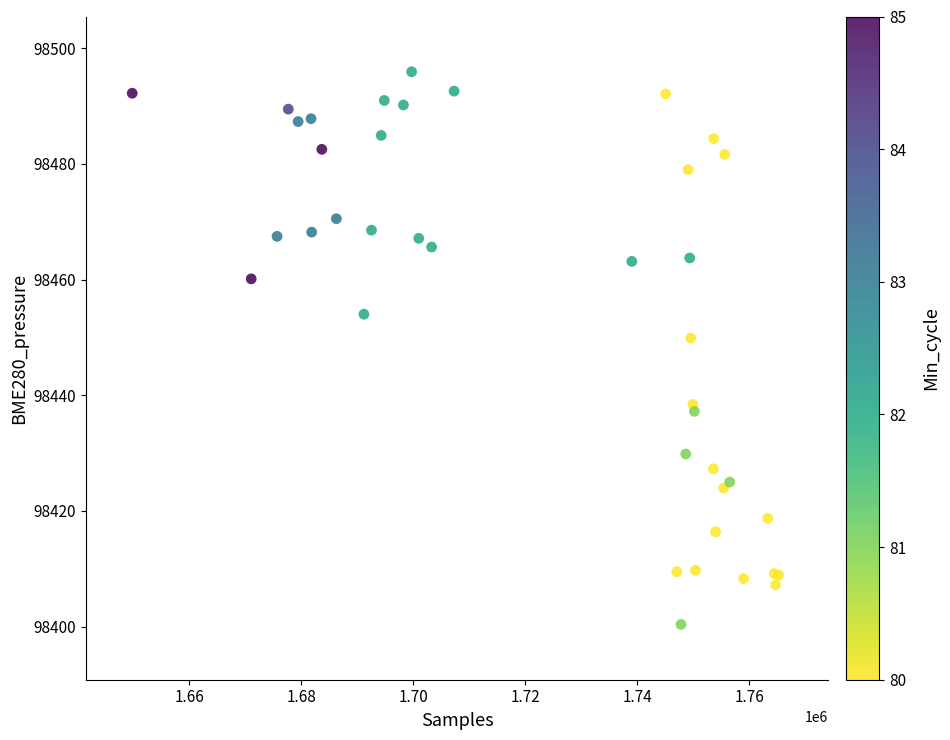

What Y value in the scatter plot is closest to 98448?

98449.9